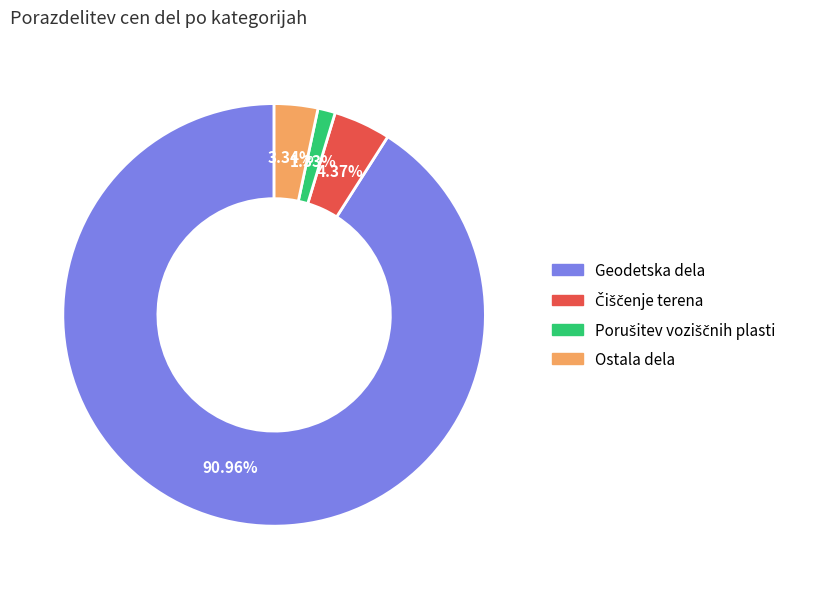

Which slice represents more than half of the pie?

Geodetska dela